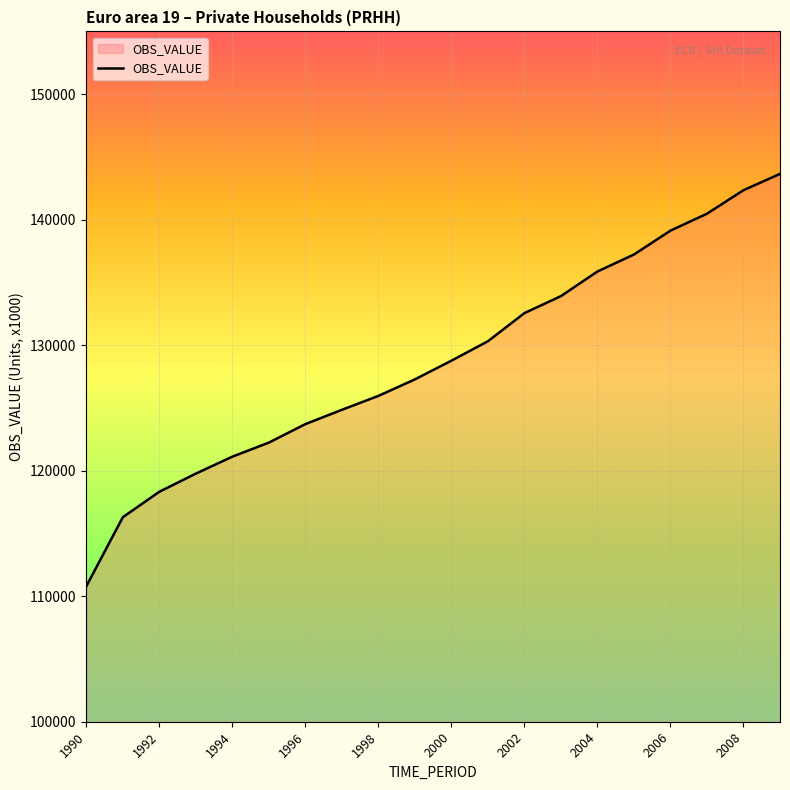

What is the greatest value displayed?

143646.0